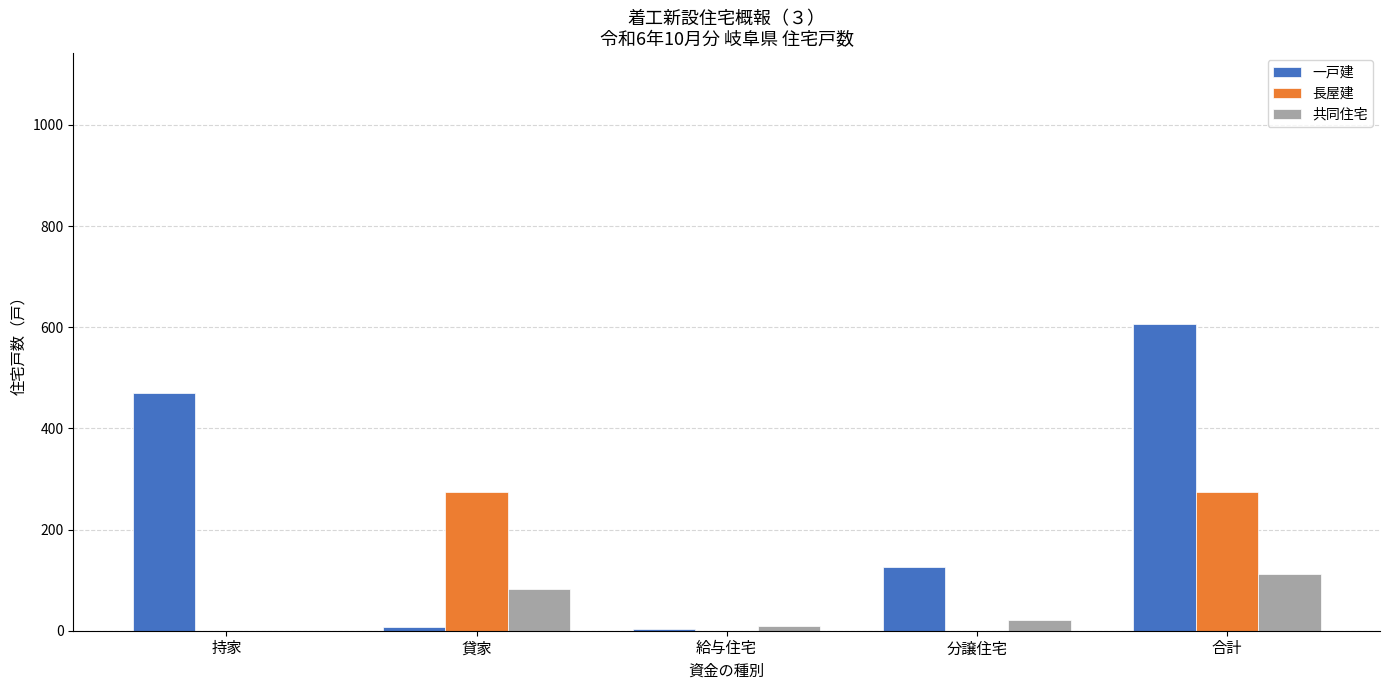

Are the bars horizontal?

No